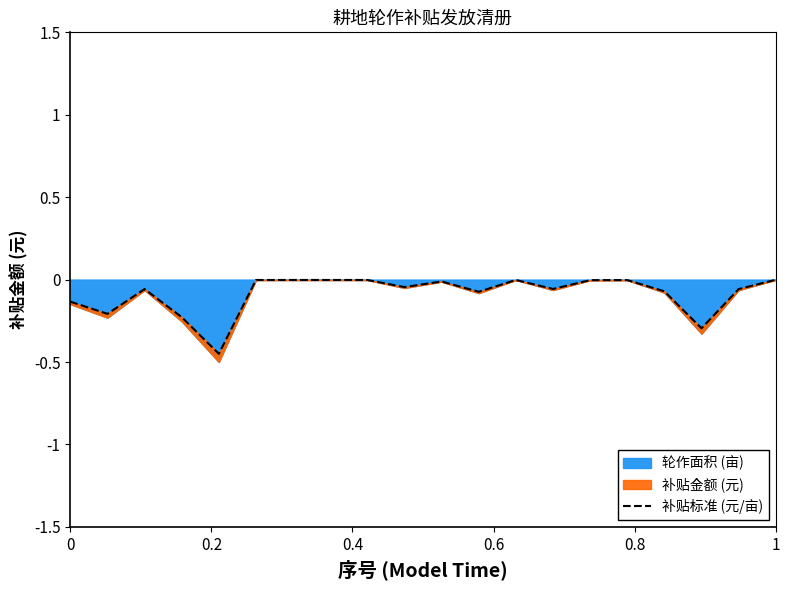

What is the value of the 17th point from the left?

-0.1